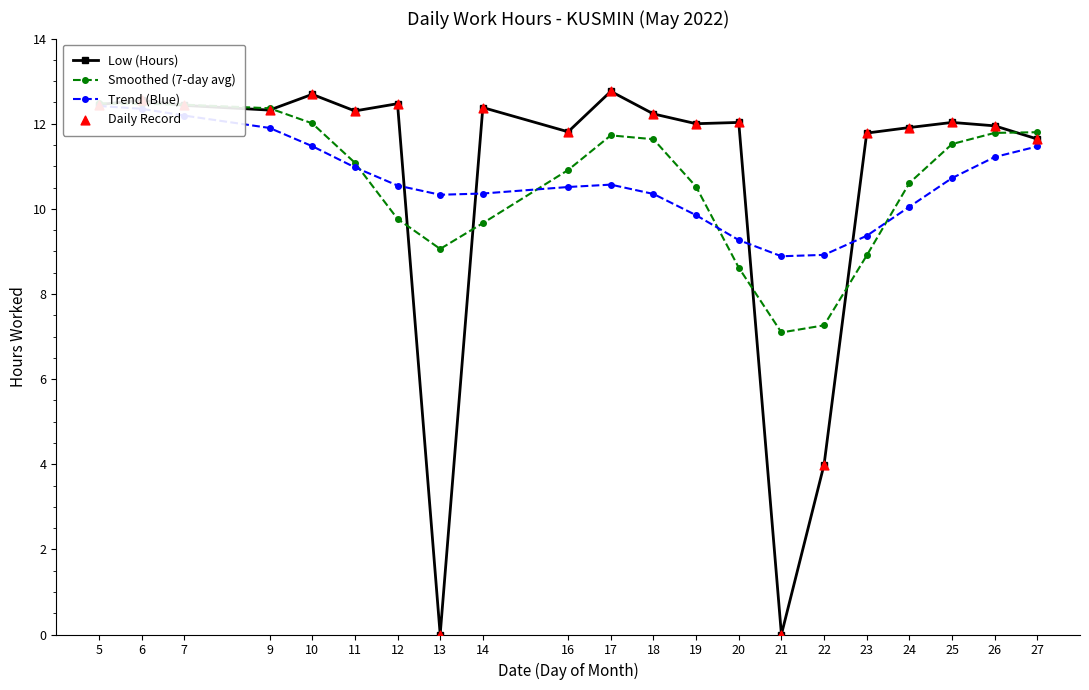

What are all the series names shown in the legend?

Low (Hours), Smoothed (7-day avg), Trend (Blue), Daily Record